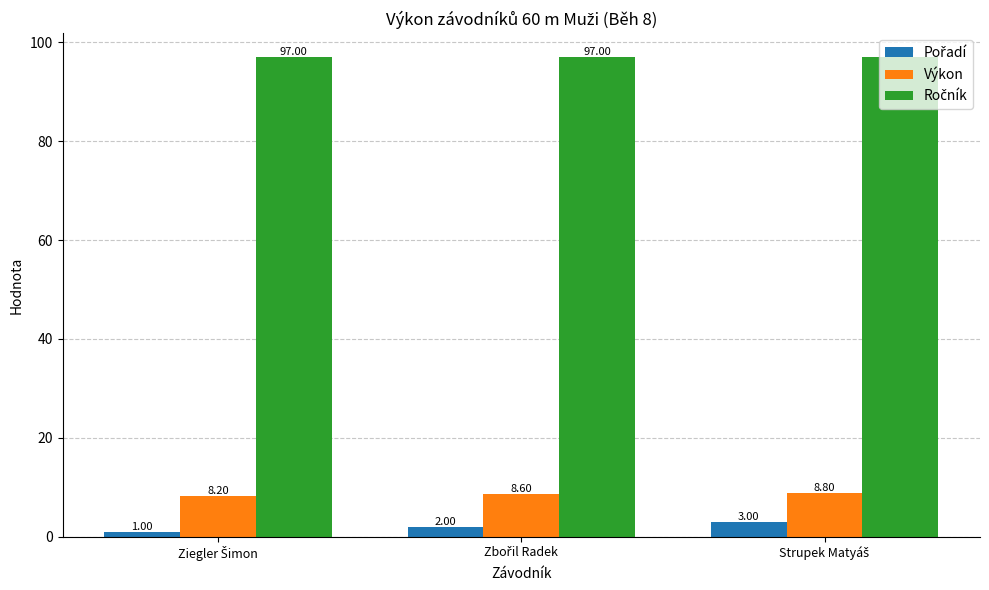

How many groups of bars are there?

3